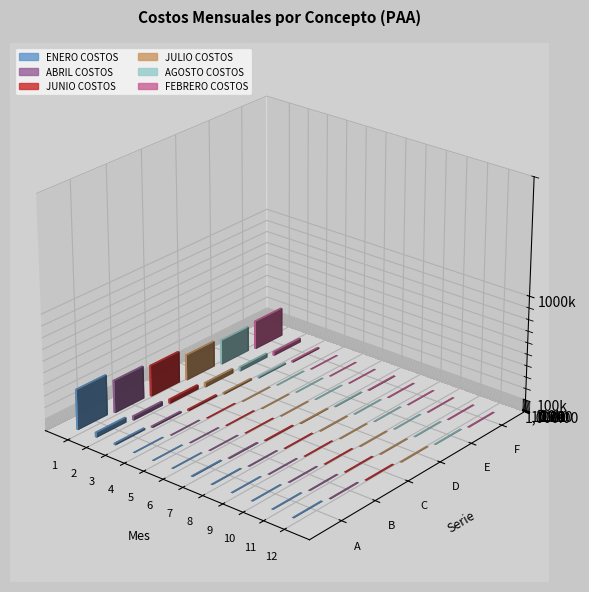

What are all the series names shown in the legend?

ENERO COSTOS, ABRIL COSTOS, JUNIO COSTOS, JULIO COSTOS, AGOSTO COSTOS, FEBRERO COSTOS